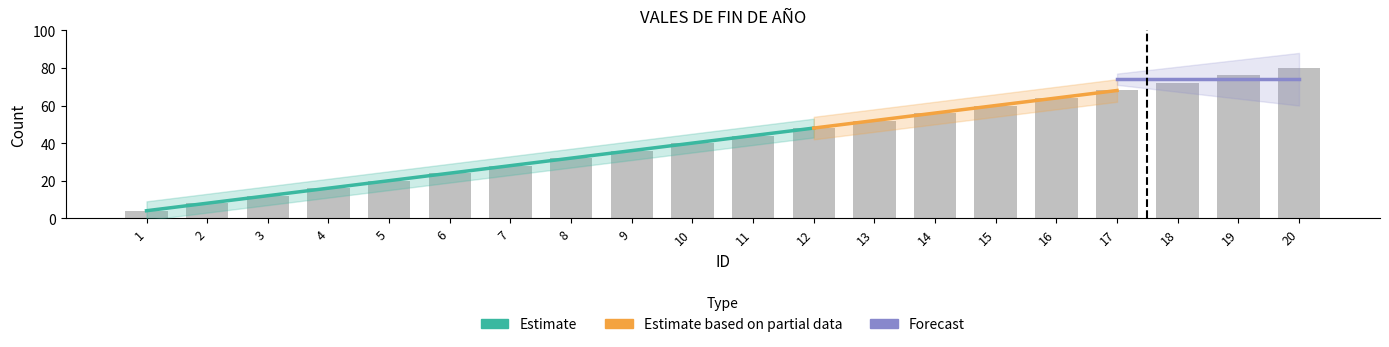

List the labels in order of value, smallest first.

1, 2, 3, 4, 5, 6, 7, 8, 9, 10, 11, 12, 13, 14, 15, 16, 17, 18, 19, 20